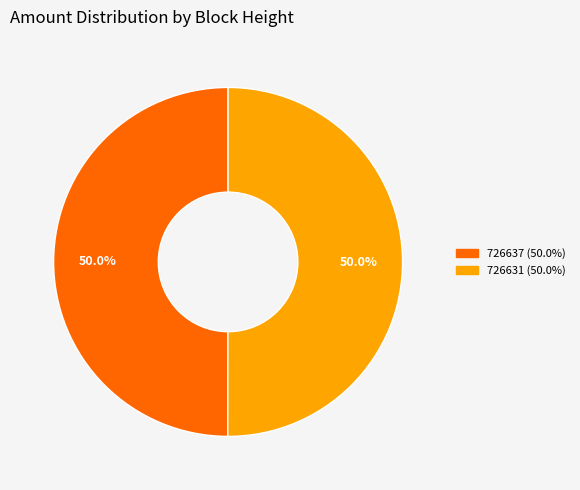

Approximately how many times larger is the value at 726637 compared to 726631?

1.0